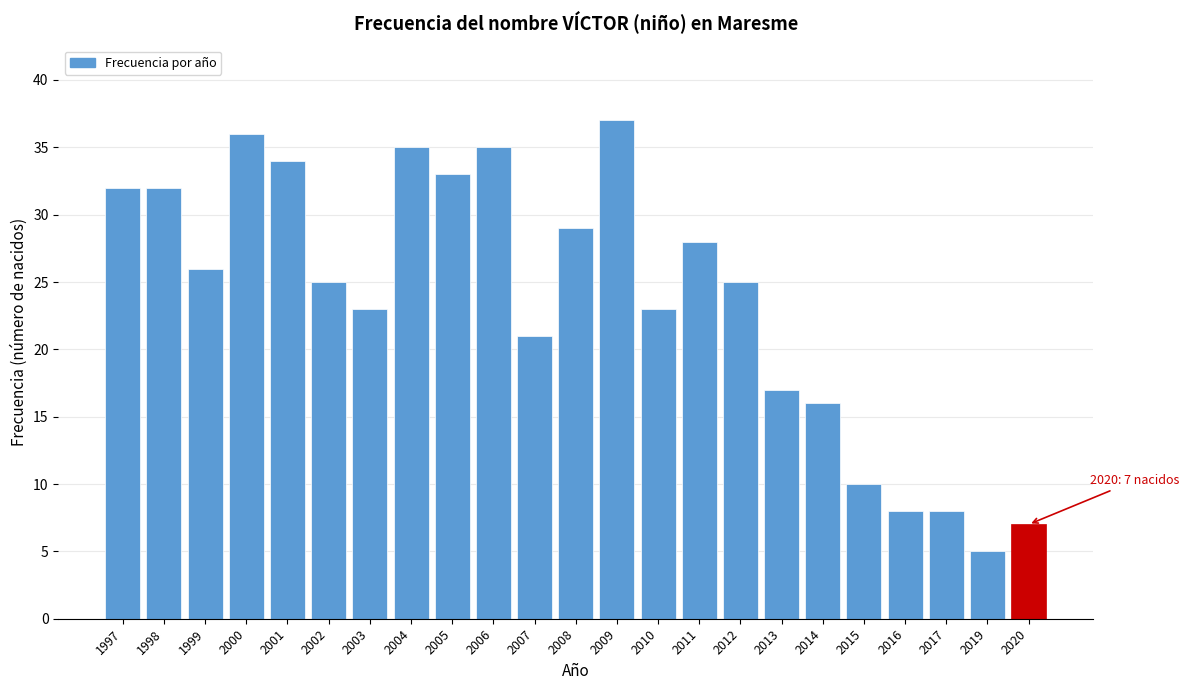

Reading right to left, extract all data points from this chart.

2020=7	2019=5	2017=8	2016=8	2015=10	2014=16	2013=17	2012=25	2011=28	2010=23	2009=37	2008=29	2007=21	2006=35	2005=33	2004=35	2003=23	2002=25	2001=34	2000=36	1999=26	1998=32	1997=32